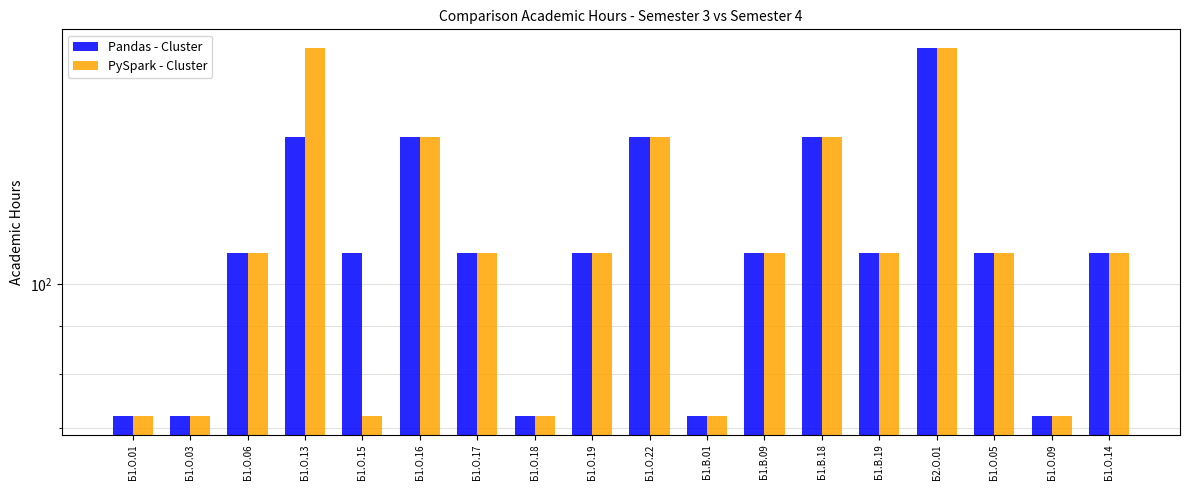

Reading left to right, list all the values displayed in this chart.

Pandas - Cluster: Б1.О.01=72	Б1.О.03=72	Б1.О.06=108	Б1.О.13=144	Б1.О.15=108	Б1.О.16=144	Б1.О.17=108	Б1.О.18=72	Б1.О.19=108	Б1.О.22=144	Б1.В.01=72	Б1.В.09=108	Б1.В.18=144	Б1.В.19=108	Б2.О.01=180	Б1.О.05=108	Б1.О.09=72	Б1.О.14=108
PySpark - Cluster: Б1.О.01=72	Б1.О.03=72	Б1.О.06=108	Б1.О.13=180	Б1.О.15=72	Б1.О.16=144	Б1.О.17=108	Б1.О.18=72	Б1.О.19=108	Б1.О.22=144	Б1.В.01=72	Б1.В.09=108	Б1.В.18=144	Б1.В.19=108	Б2.О.01=180	Б1.О.05=108	Б1.О.09=72	Б1.О.14=108